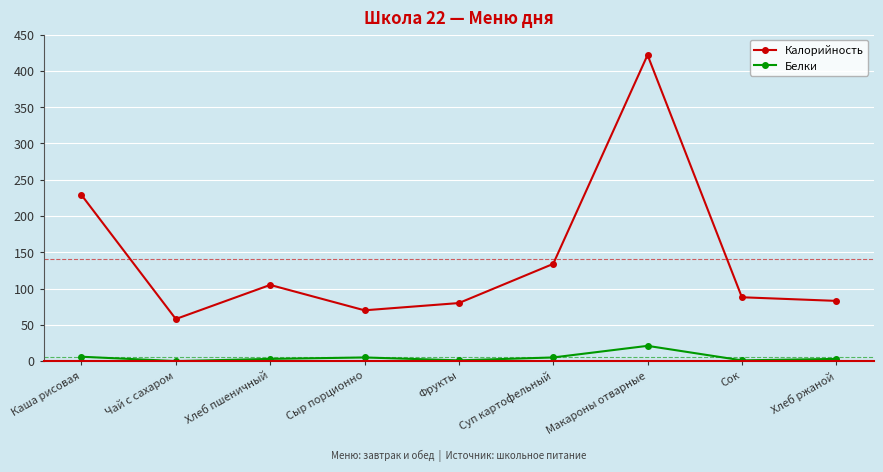

Is it true that Калорийность equals 105 at Хлеб пшеничный?

True